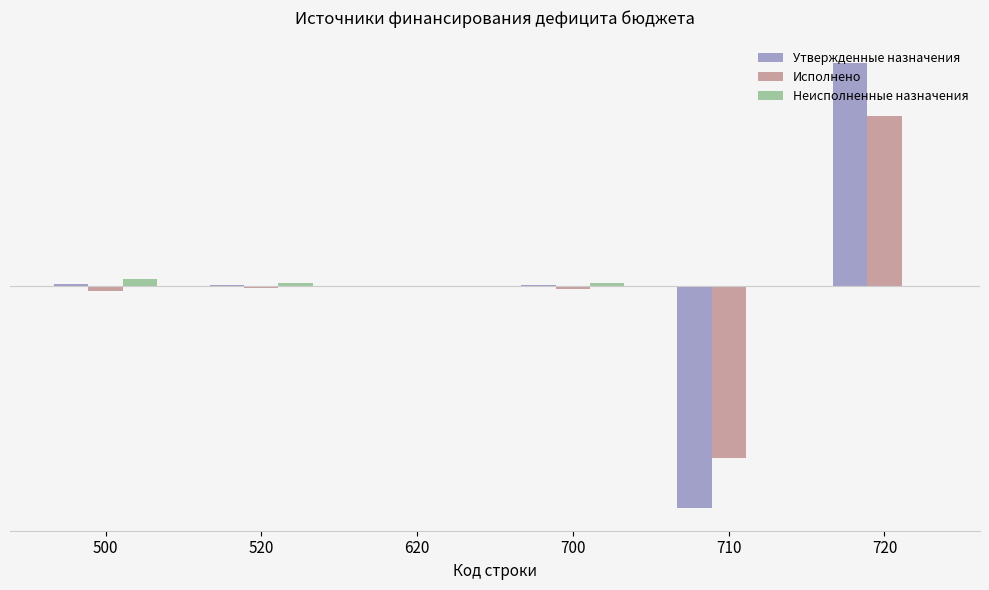

How many groups of bars are there?

6